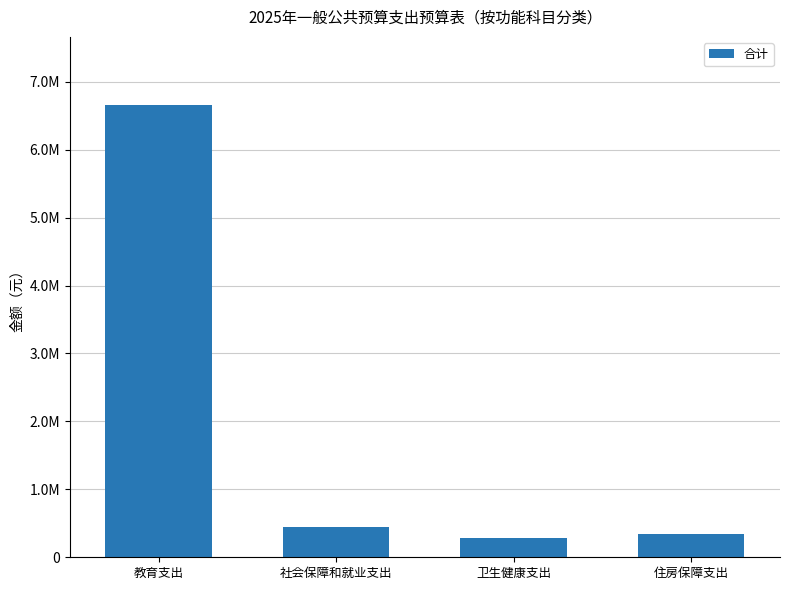

Are the bars horizontal?

No